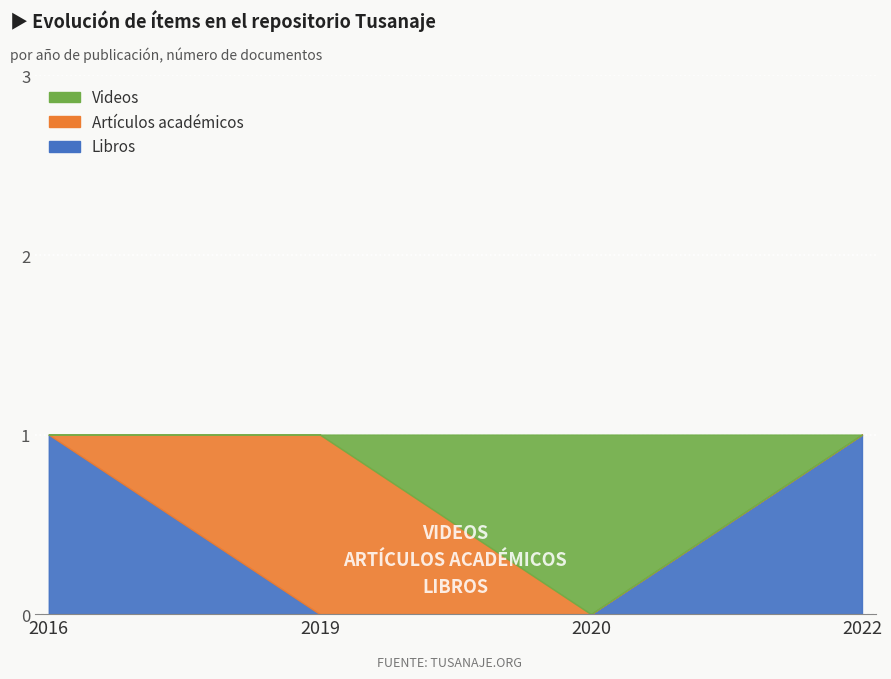

True or false: Libros has more than 0 points higher than both neighbors.

False